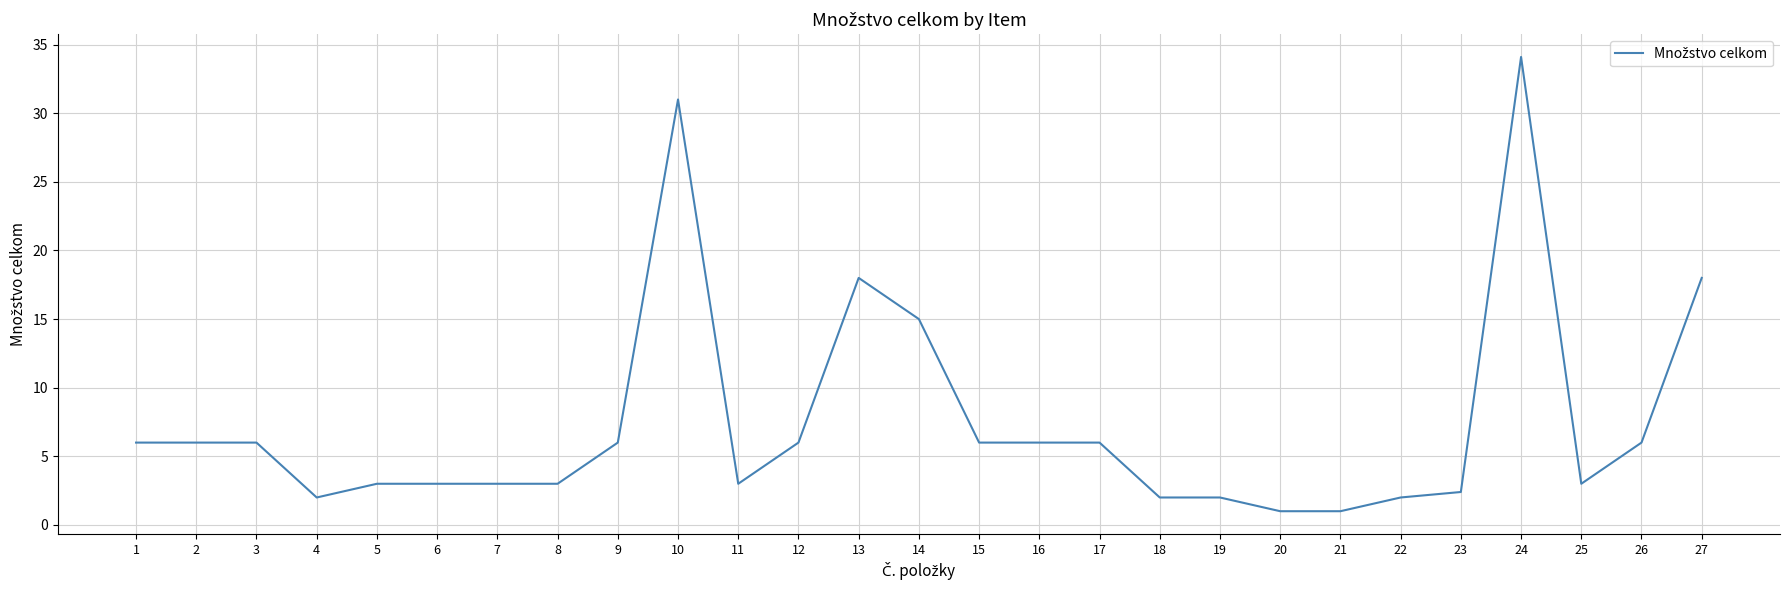

Which has a higher value, 20 or 27?

27